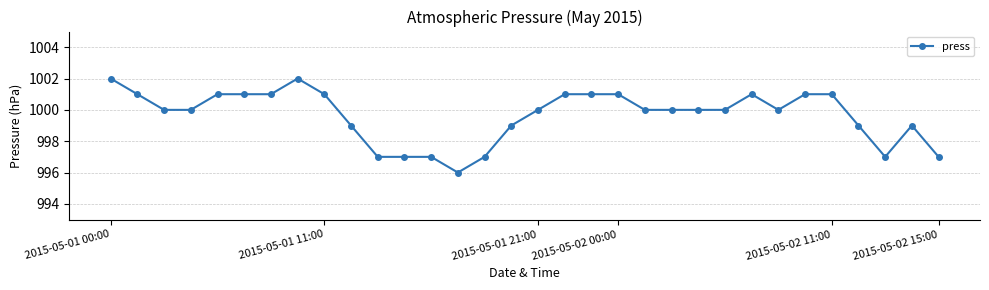

True or false: the data has more than 2 interior local peaks.

True